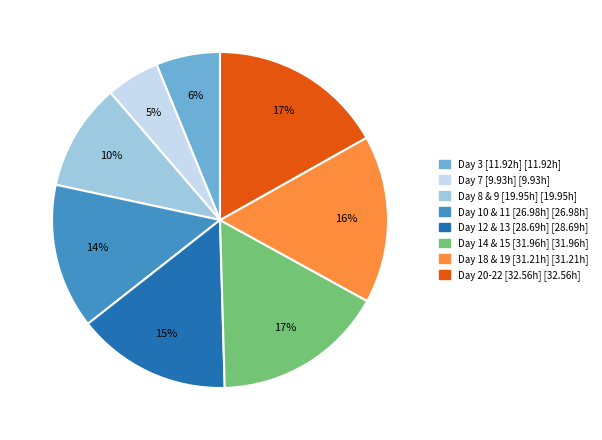

Count the number of slices in the pie.

8